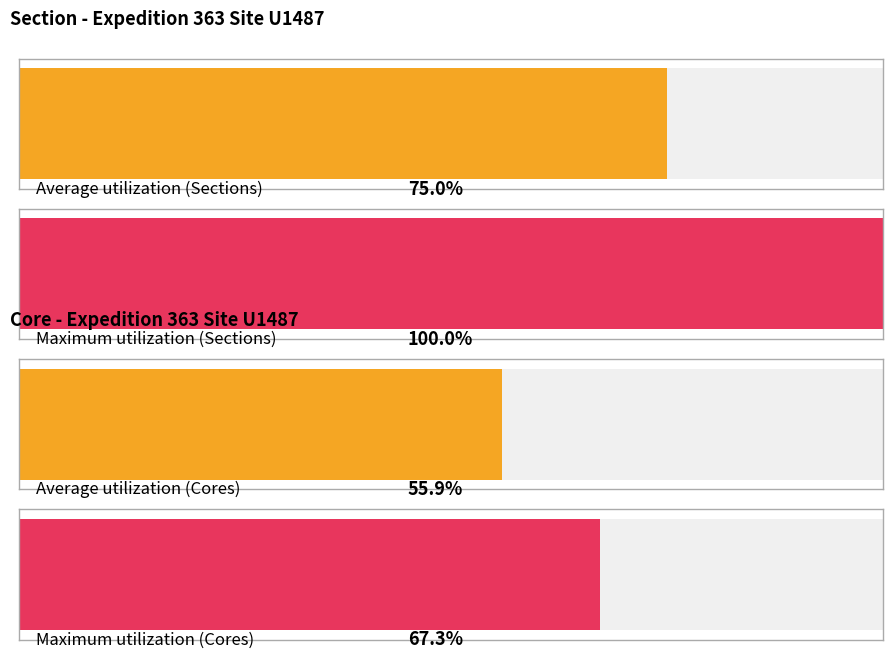

Count the number of data series in this chart.

2